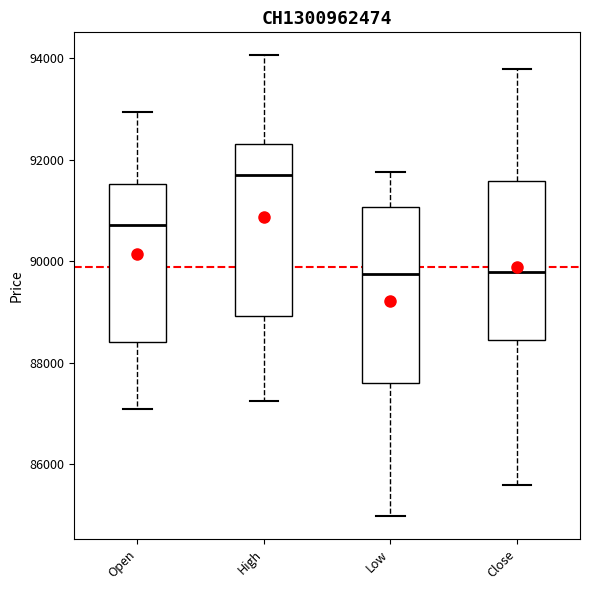

Reading left to right, transcribe this box plot: for each box, give where its median line is, the range the box spans, and where its two whiskers end, as read against the y-axis. The values are not printed on the chart, so give them approximately, as read against the axis.

Open: median 90800, box 88400 to 91600, whiskers 87000 to 93000
High: median 91800, box 89000 to 92400, whiskers 87200 to 94000
Low: median 89800, box 87600 to 91000, whiskers 85000 to 91800
Close: median 89800, box 88400 to 91600, whiskers 85600 to 93800